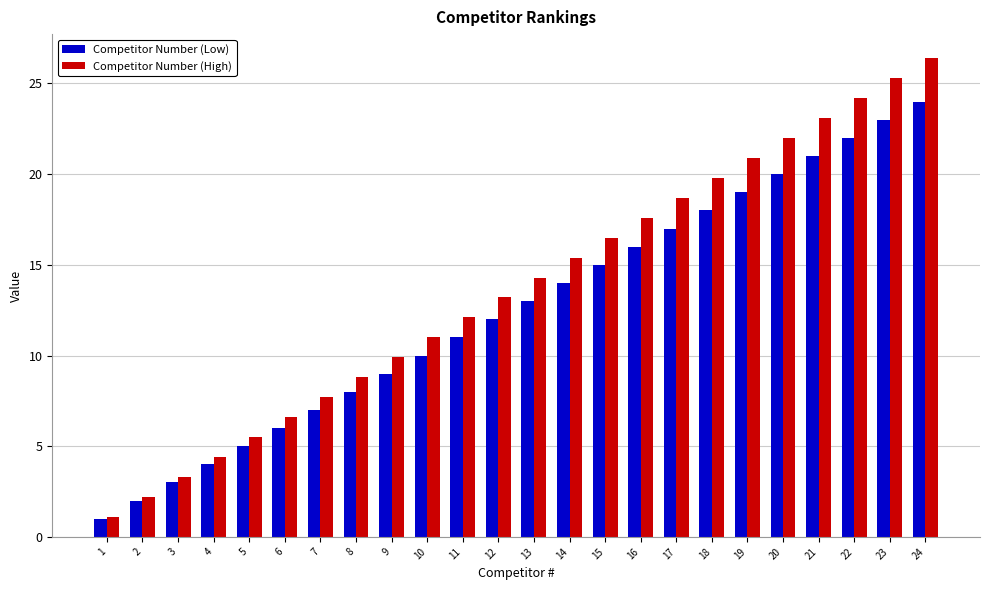

What is the minimum value shown in the chart?

1.0